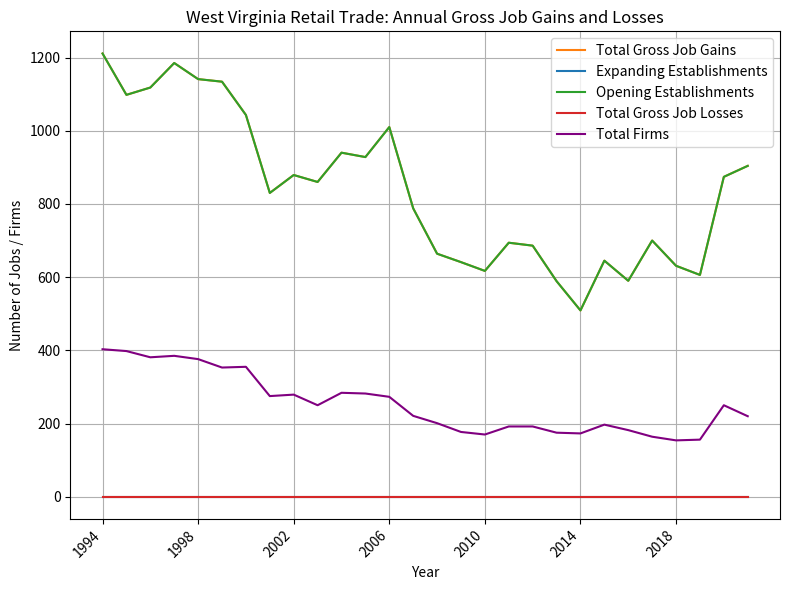

Where does the Total Gross Job Gains series first go above 860?

1994